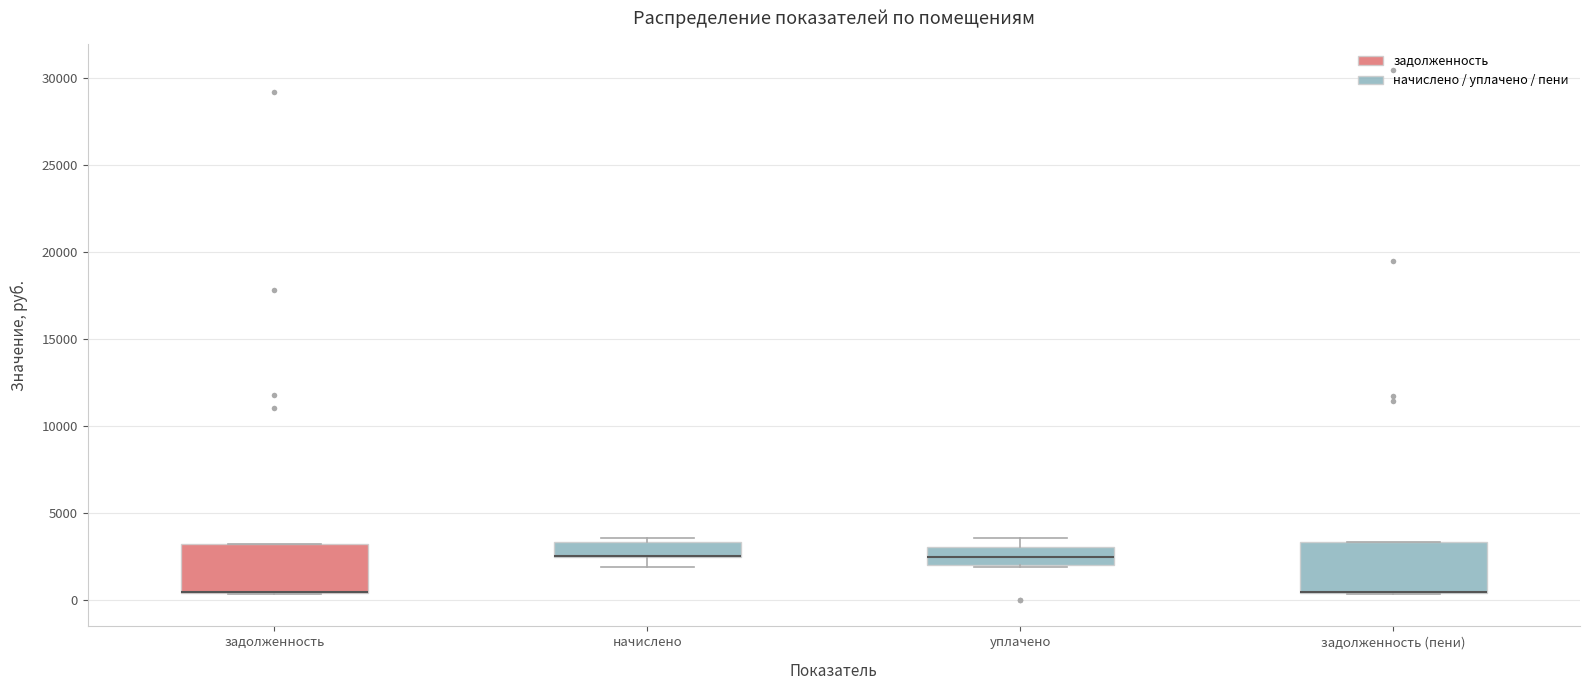

Reading left to right, transcribe this box plot: for each box, give where its median line is, the range the box spans, and where its two whiskers end, as read against the y-axis. The values are not printed on the chart, so give them approximately, as read against the axis.

задолженность: median 500 (drawn on the box's lower edge), box 500 to 3000, whiskers 500 to 3000
начислено: median 2500 (drawn on the box's lower edge), box 2500 to 3500, whiskers 2000 to 3500 (just above the box's upper edge)
уплачено: median 2500, box 2000 to 3000, whiskers 2000 to 3500
задолженность (пени): median 500 (drawn on the box's lower edge), box 500 to 3500, whiskers 500 to 3500